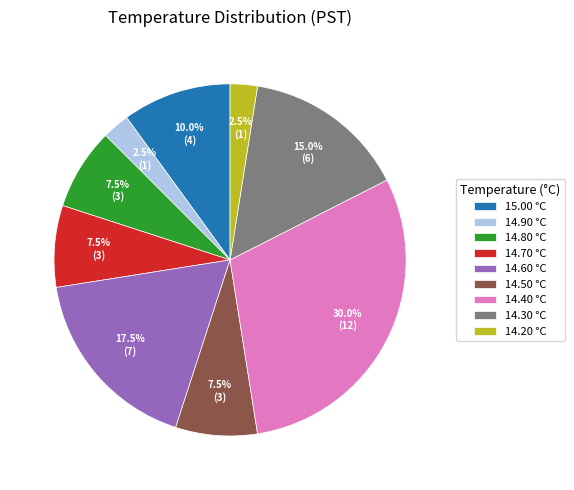

Which has a higher value, 14.50 °C or 14.40 °C?

14.40 °C